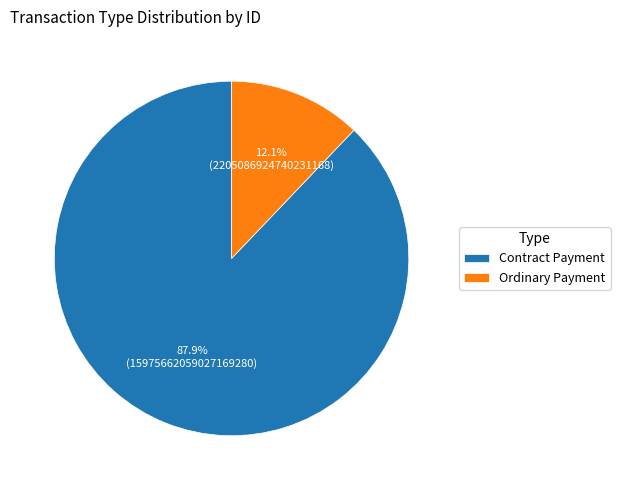

Is it true that Ordinary Payment is 26% of the pie?

False